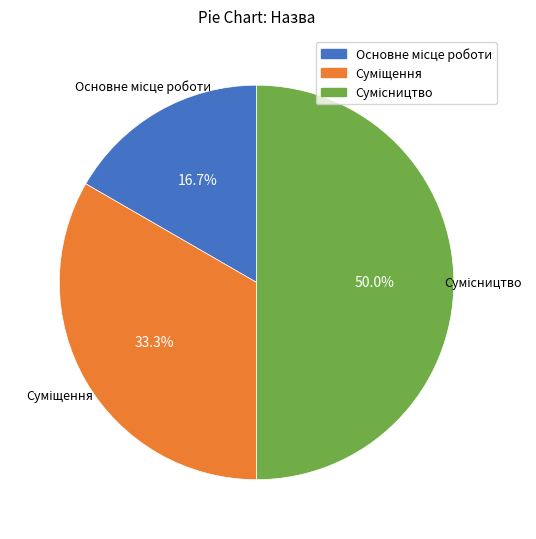

True or false: Суміщення accounts for 28% of the total.

False